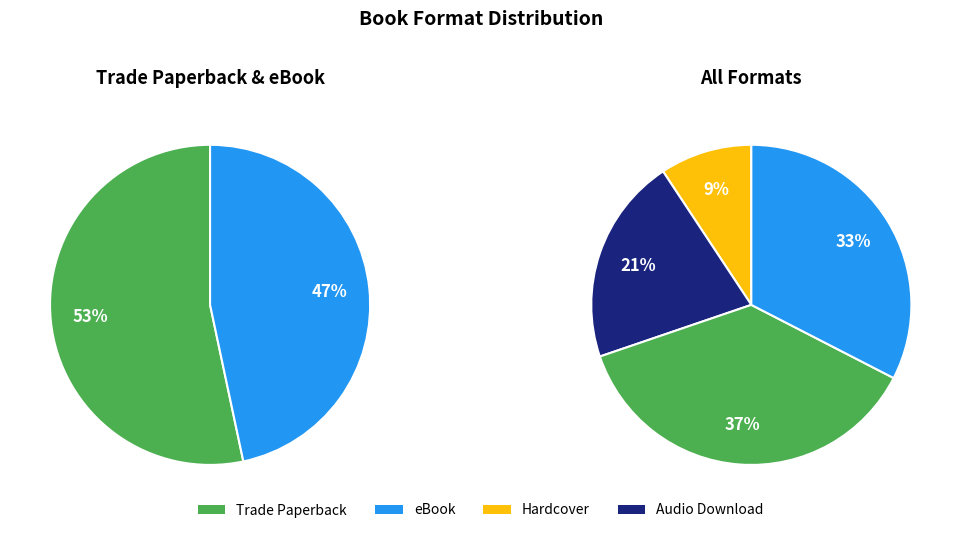

Which slice is the smallest?

Hardcover